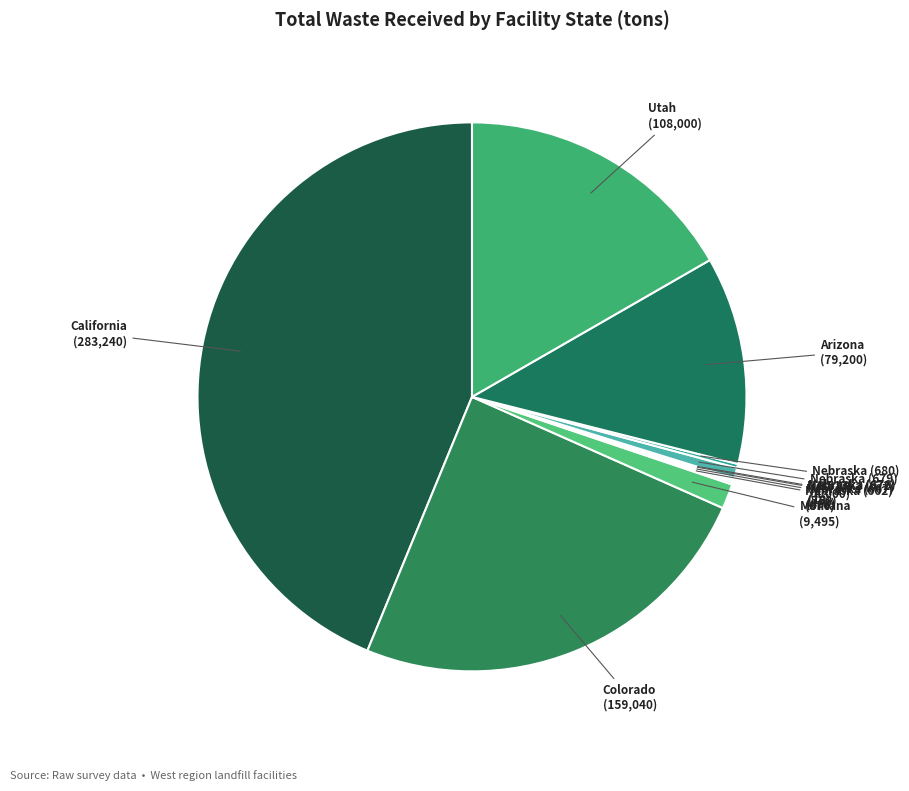

Do California and Colorado together represent more than half of the pie?

Yes